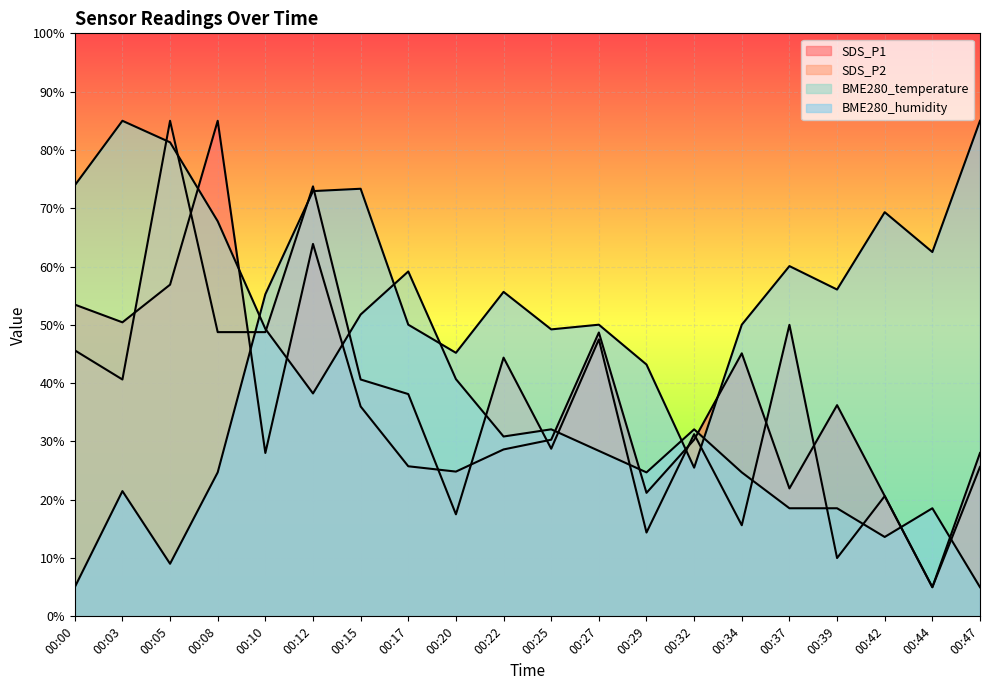

What is the difference between the BME280_temperature values at 00:37 and 00:12?

19.7